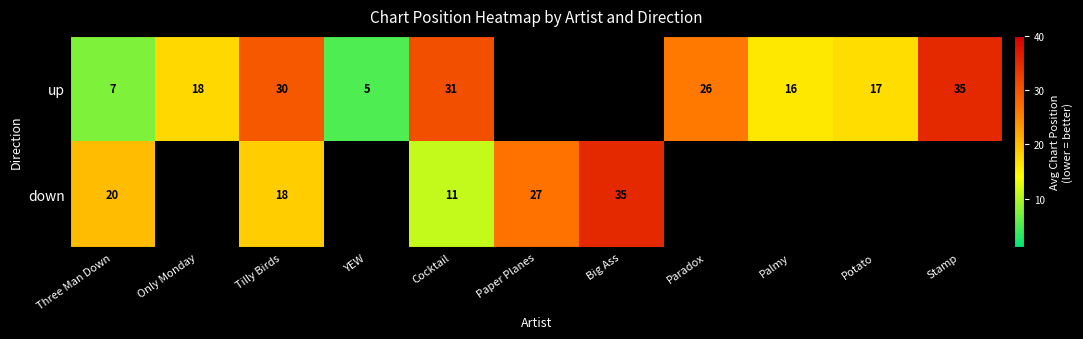

What is the spread (max minus min) of values at Cocktail?

20.0